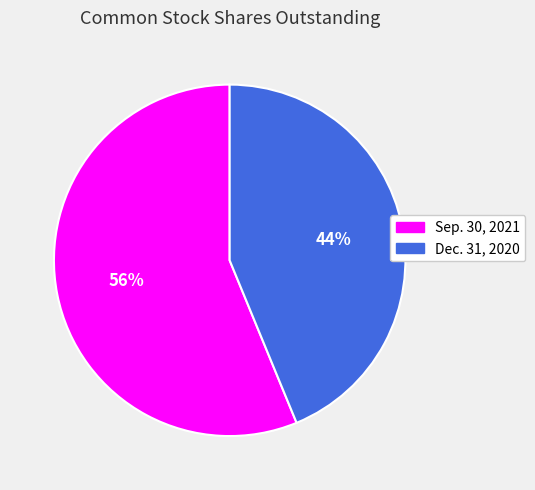

To the nearest percent, what percentage of the pie is Dec. 31, 2020?

44%